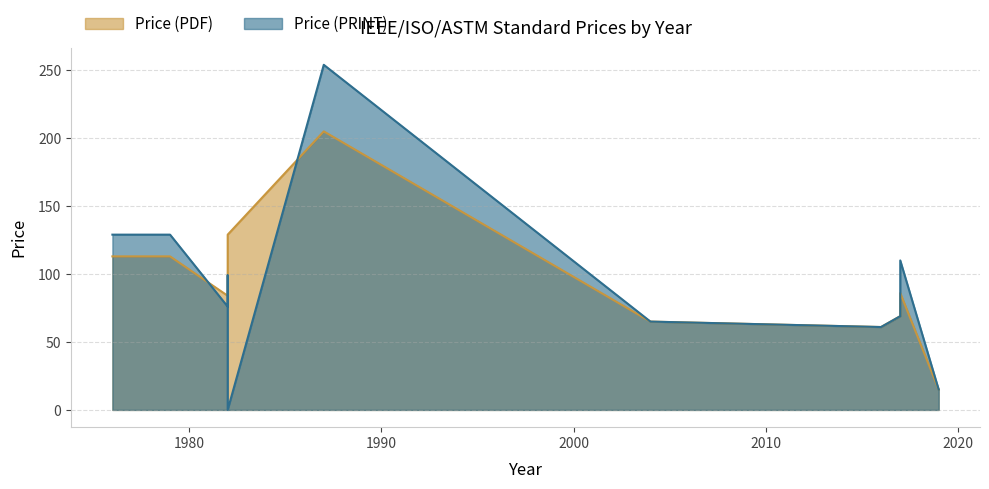

Is the value of Price (PRINT) at 2019 greater than the value of Price (PDF) at 2004?

No